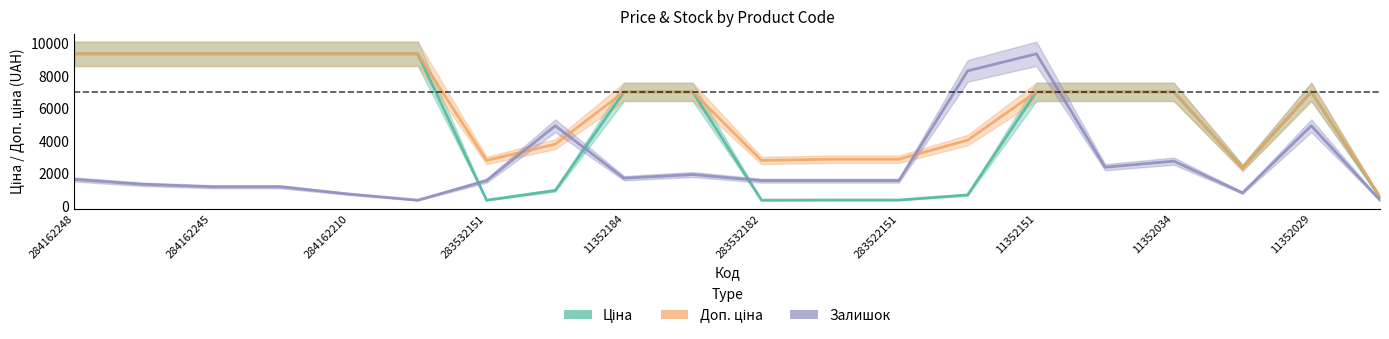

Between 283532151 and 283522151, which series saw the biggest shift?

Доп. ціна